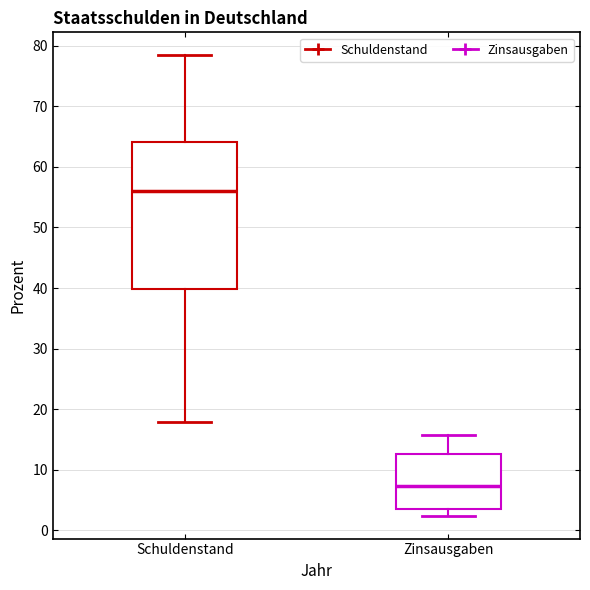

Where does the median line of the box for Zinsausgaben sit on the y-axis? The values are not printed on the chart, so give them approximately, as read against the axis.

7